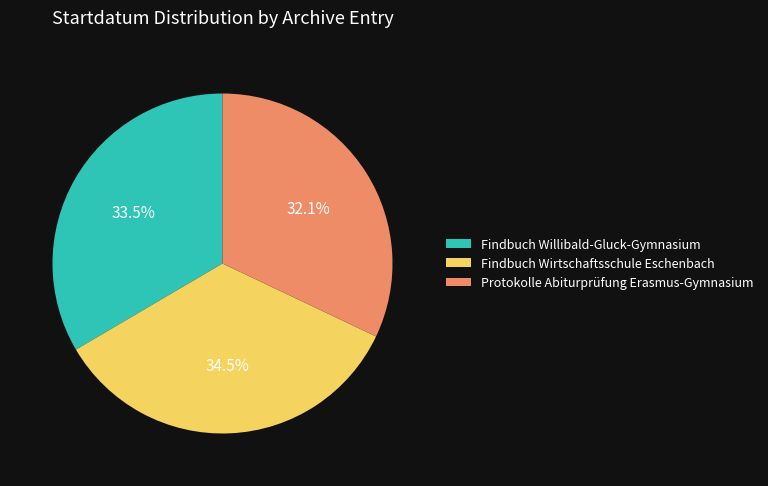

What is the ratio of the value at Findbuch Willibald-Gluck-Gymnasium to the value at Findbuch Wirtschaftsschule Eschenbach?

1.0